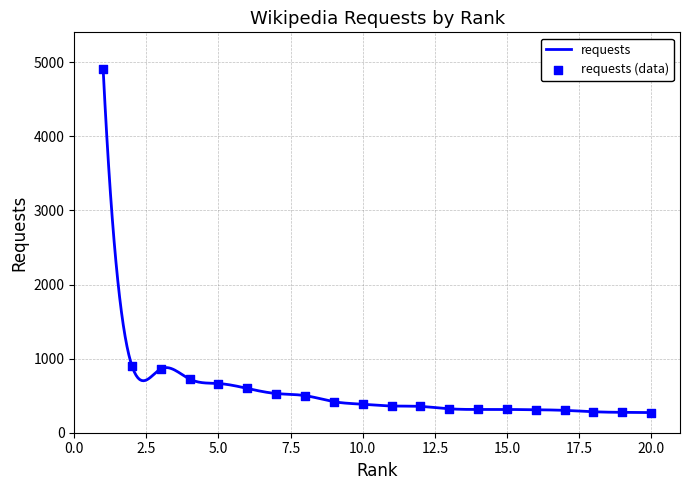

What is the ratio of the value at 20 to the value at 10?

0.7